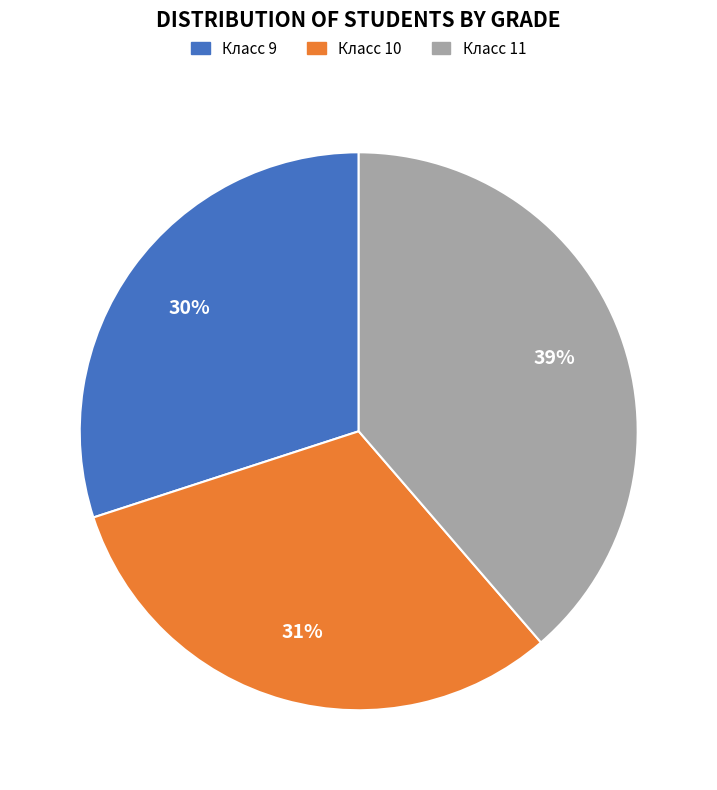

To the nearest percent, what is the difference between the largest and smallest slice percentages?

9%